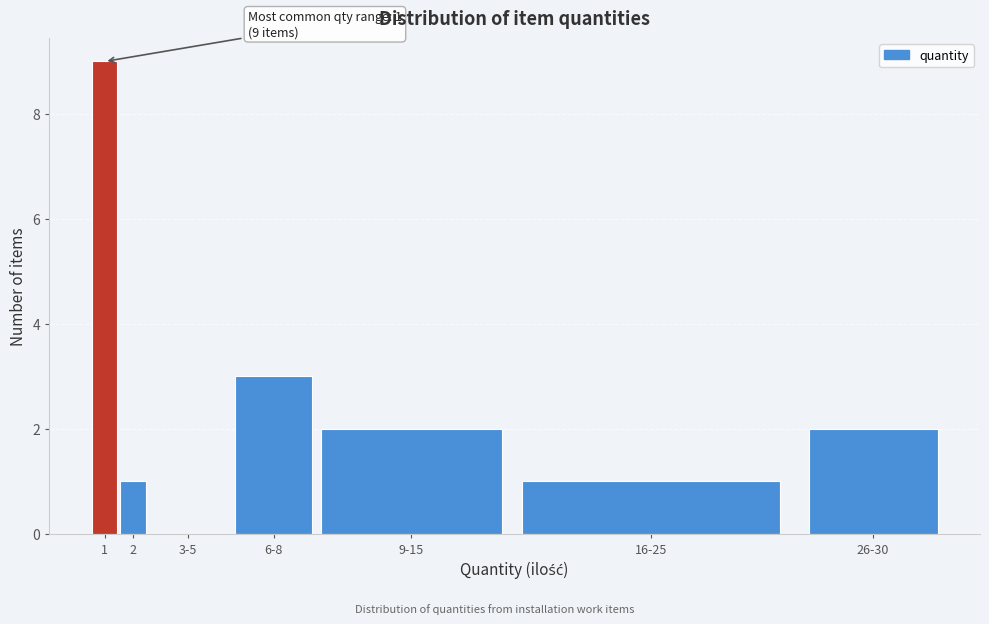

Reading right to left, what are all the values shown in this chart?

26-30=2	16-25=1	9-15=2	6-8=3	3-5=0	2=1	1=9